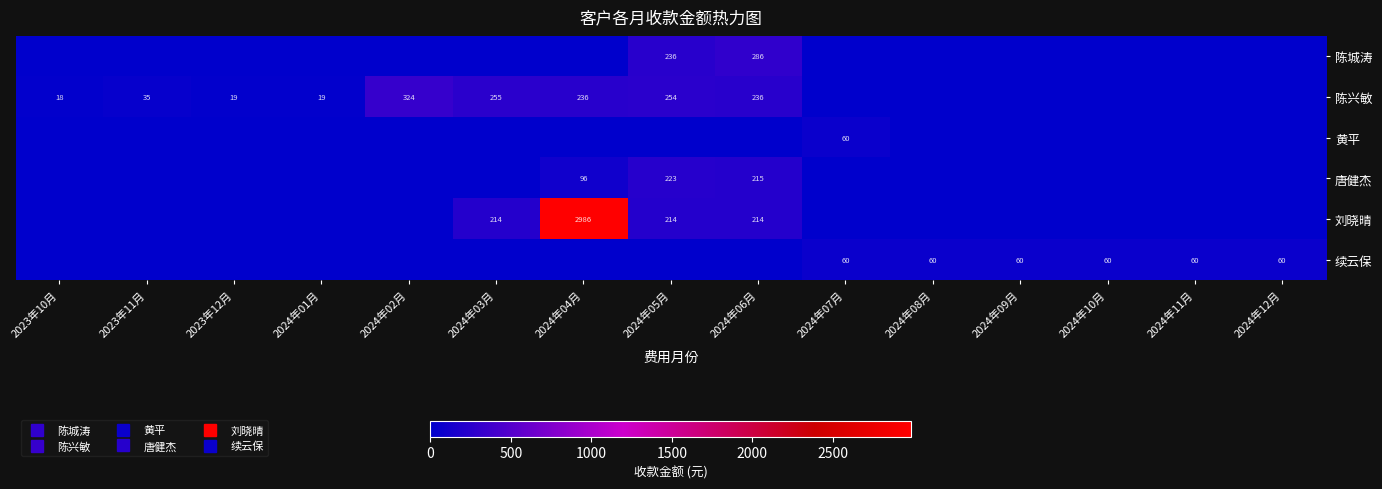

The value of 唐健杰 at 2024年02月 is -96.4. True or false?

False